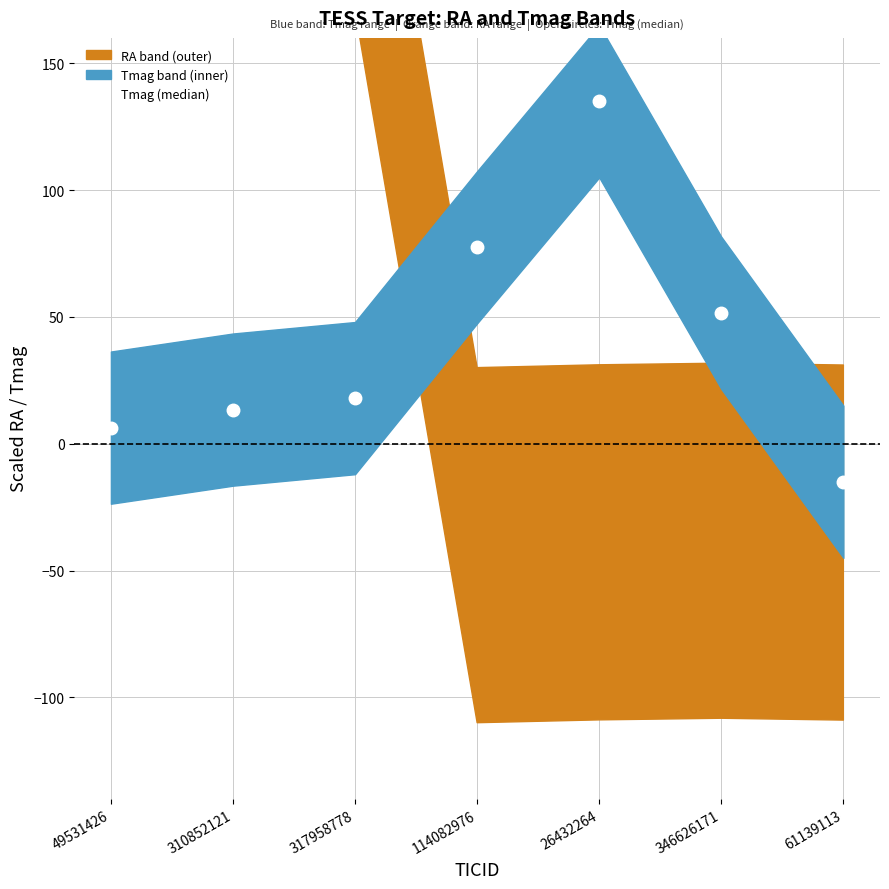

True or false: the data shows 119.7 at 114082976.

False